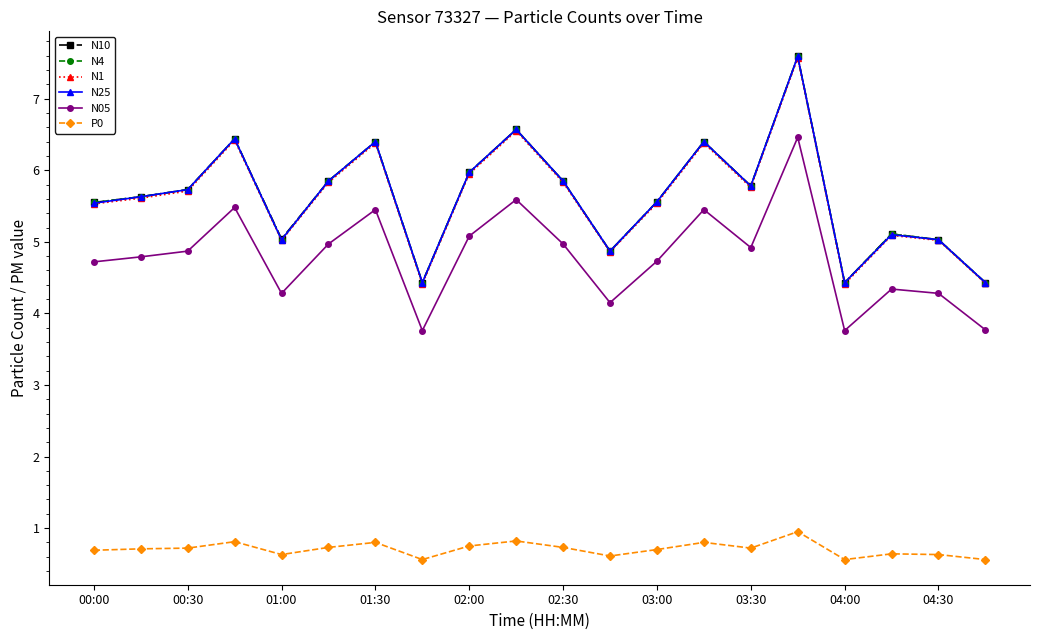

What is the smallest value displayed?

0.6